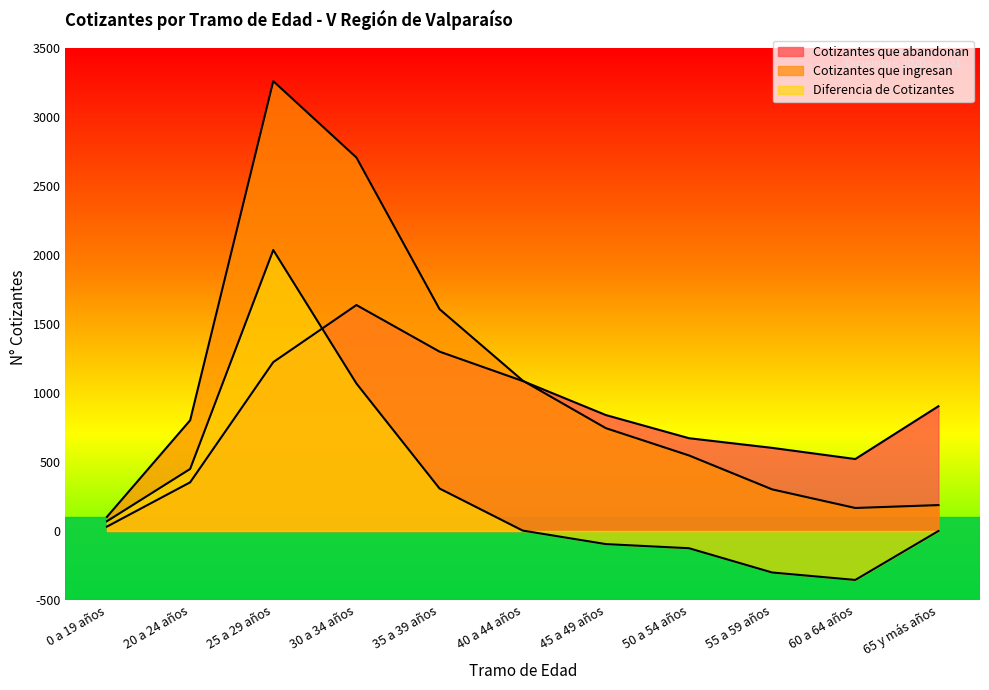

What is the value of the Diferencia de Cotizantes point at the 9th from the left?

-301